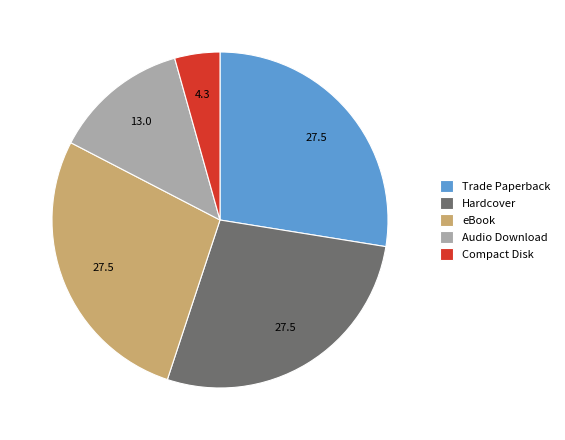

The Compact Disk slice represents 11% of the pie. True or false?

False